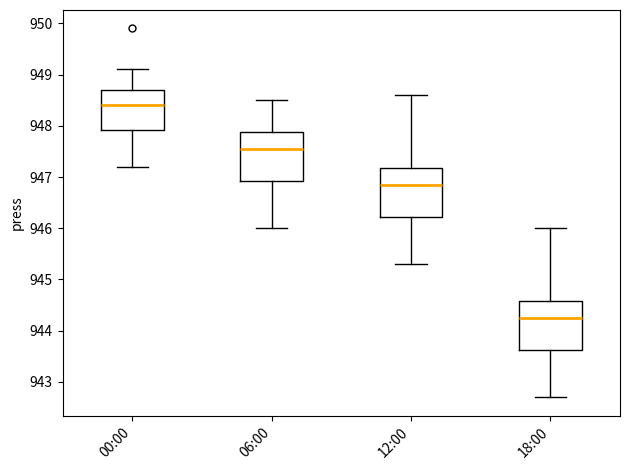

Which box has the lowest median line?

18:00